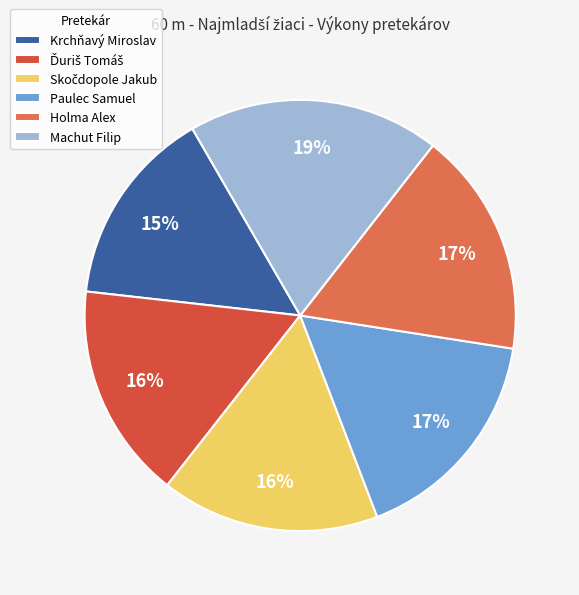

What percentage is NOT represented by Machut Filip?

81.1%